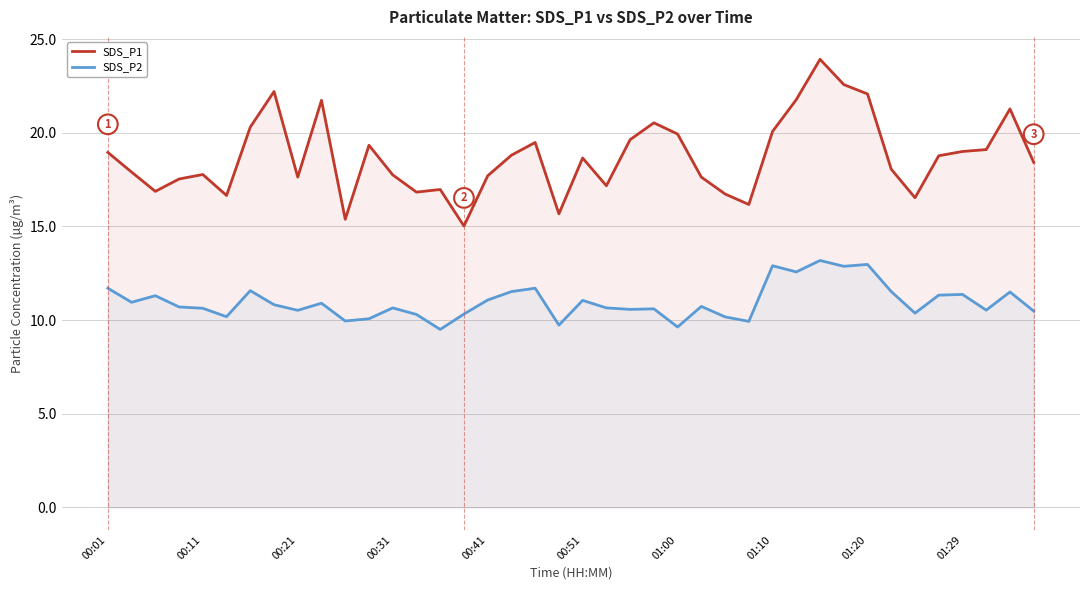

What is the minimum value for SDS_P2?

9.5